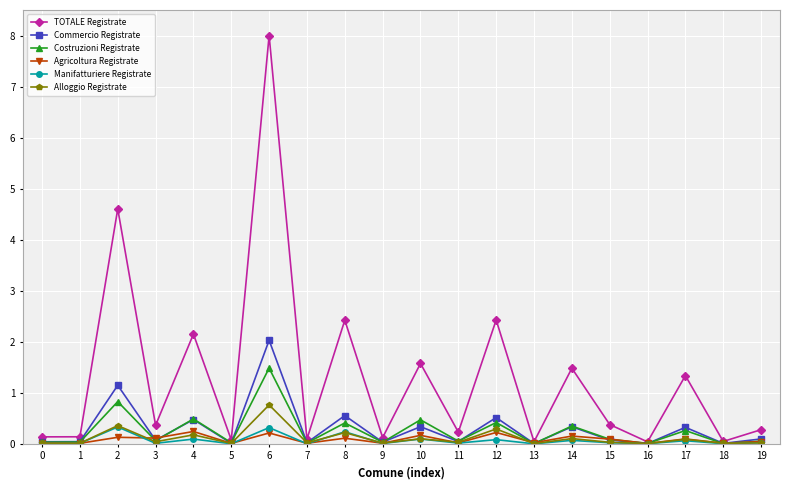

Which category has the highest value in the Commercio Registrate series?

6